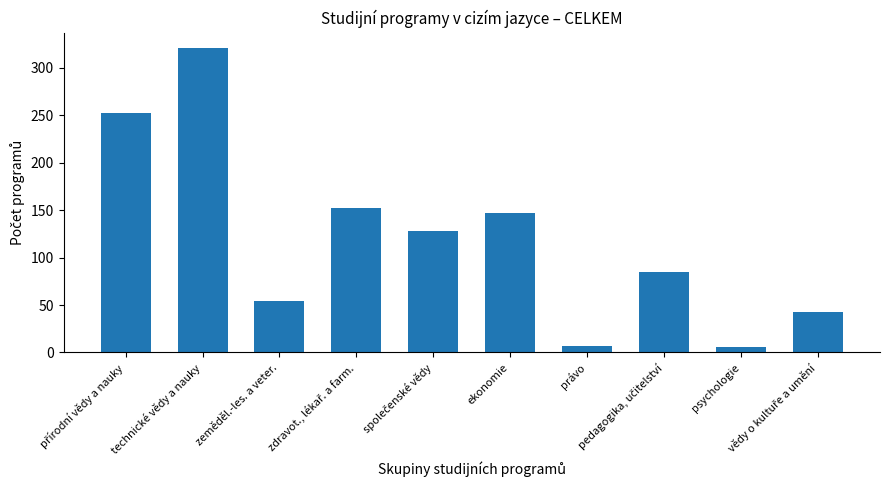

What is the smallest value displayed?

6